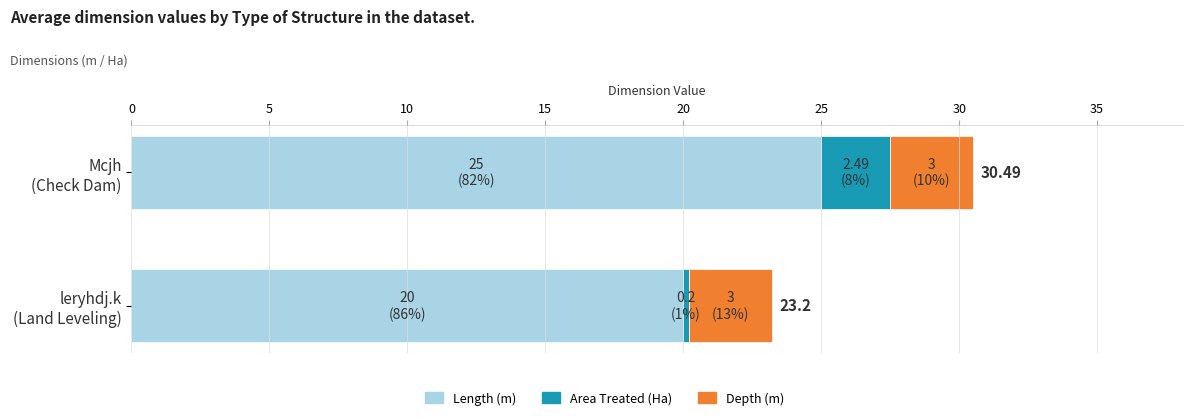

What is the sum of all Length (m) values?

45.0